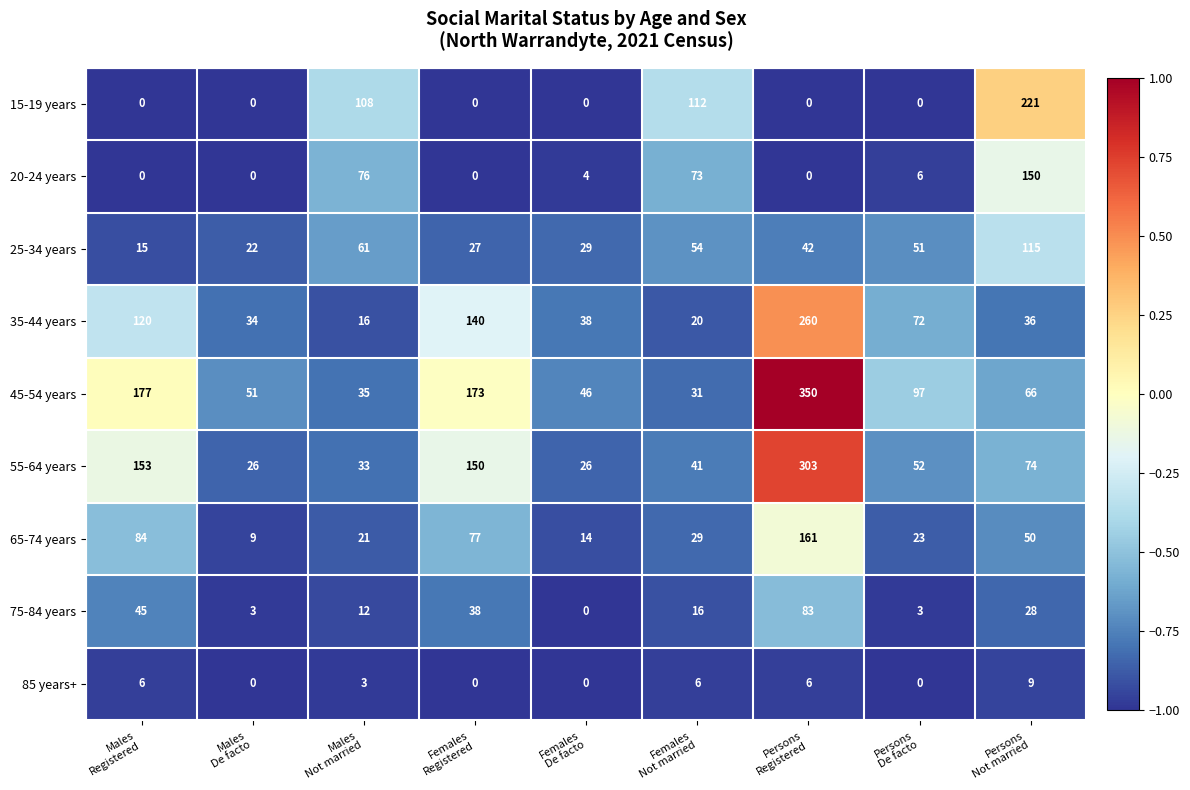

What is the sum of all 25-34 years values?

416